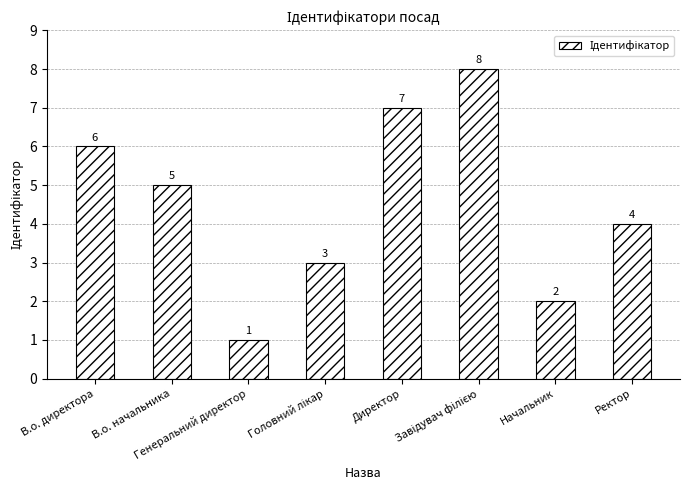

What is the value of the 7th bar from the left?

2